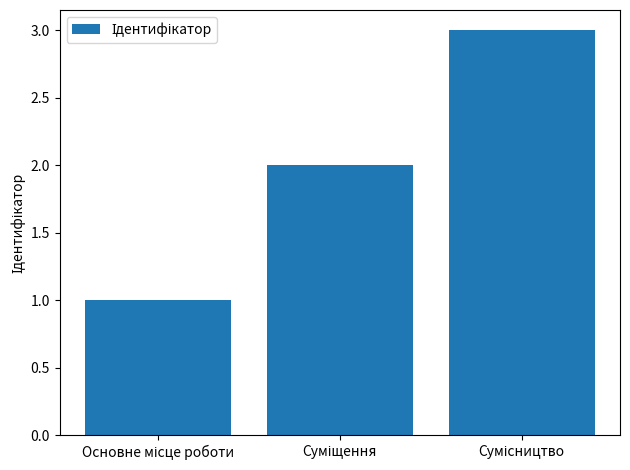

What is the greatest value displayed?

3